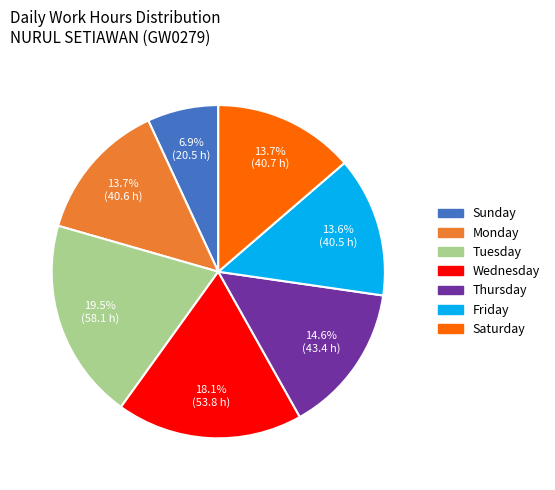

Is there a majority slice in this chart?

No